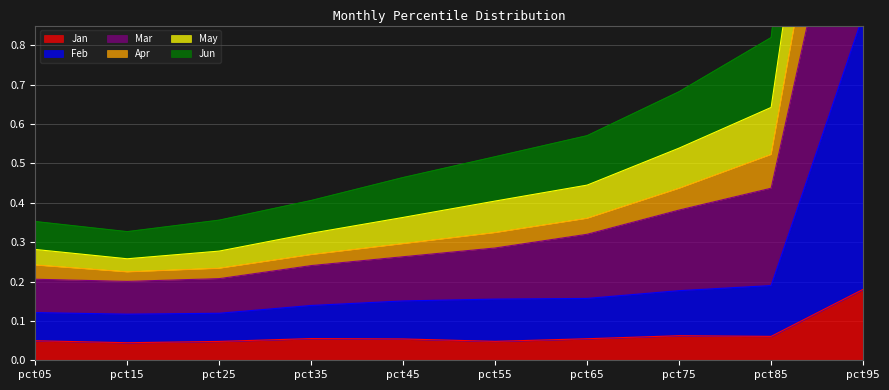

The Jan series shows 0.1 at pct85. True or false?

True